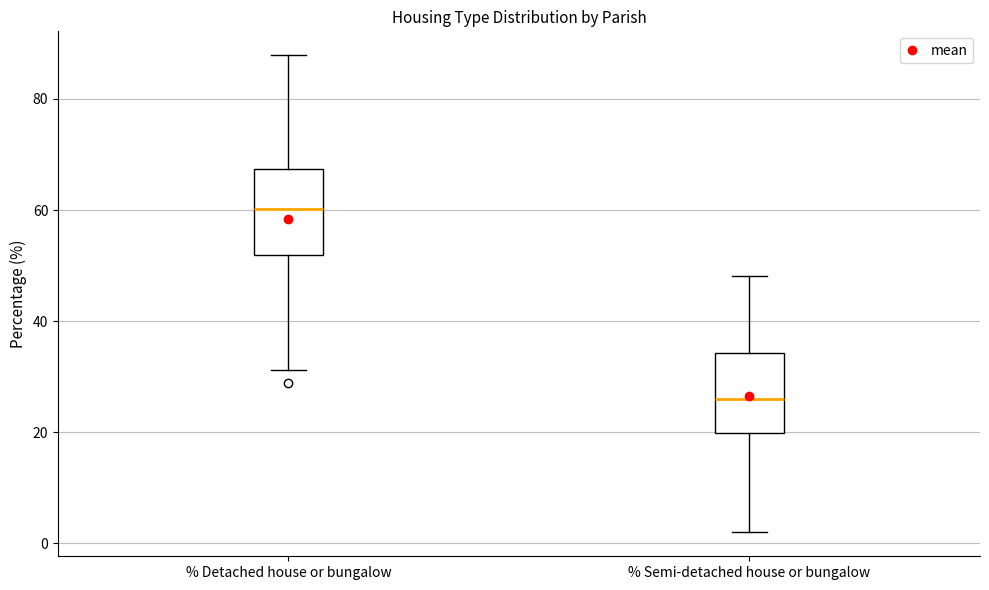

Reading left to right, transcribe this box plot: for each box, give where its median line is, the range the box spans, and where its two whiskers end, as read against the y-axis. The values are not printed on the chart, so give them approximately, as read against the axis.

% Detached house or bungalow: median 60, box 52 to 68, whiskers 32 to 88
% Semi-detached house or bungalow: median 26, box 20 to 34, whiskers 2 to 48